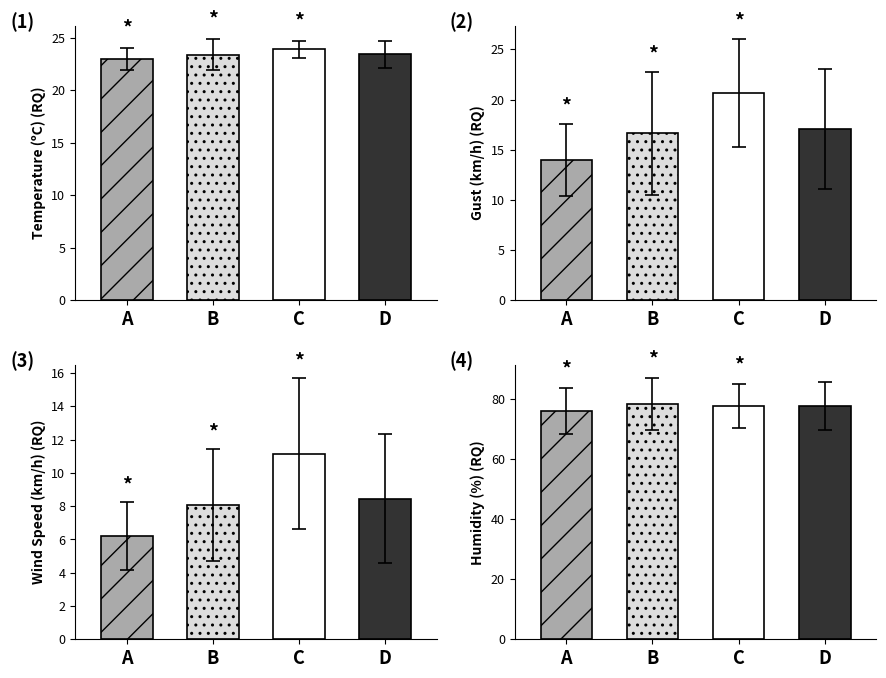

Is the value of Temperature (C) at 3 greater than the value of Humidity (%) at 20?

No